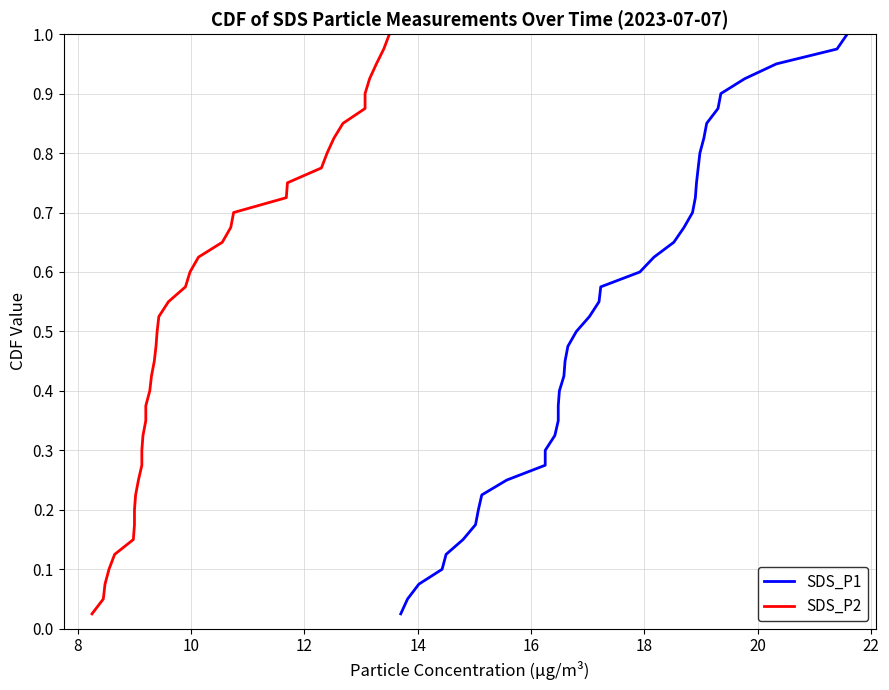

True or false: SDS_P2 and SDS_P1 cross at least once.

False